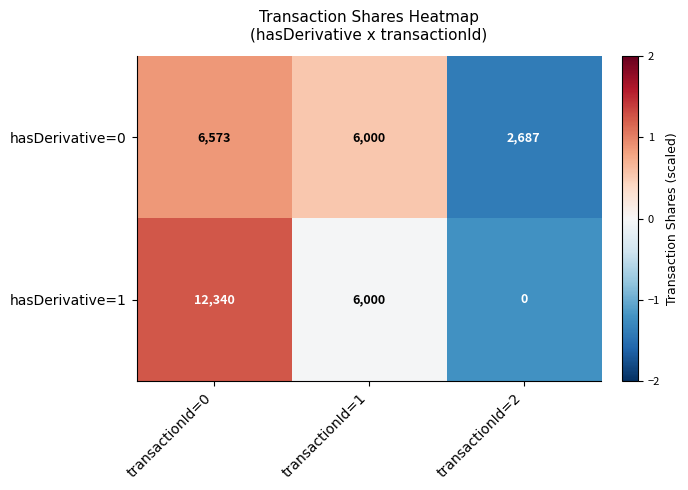

What is the sum of all hasDerivative=0 values?

15260